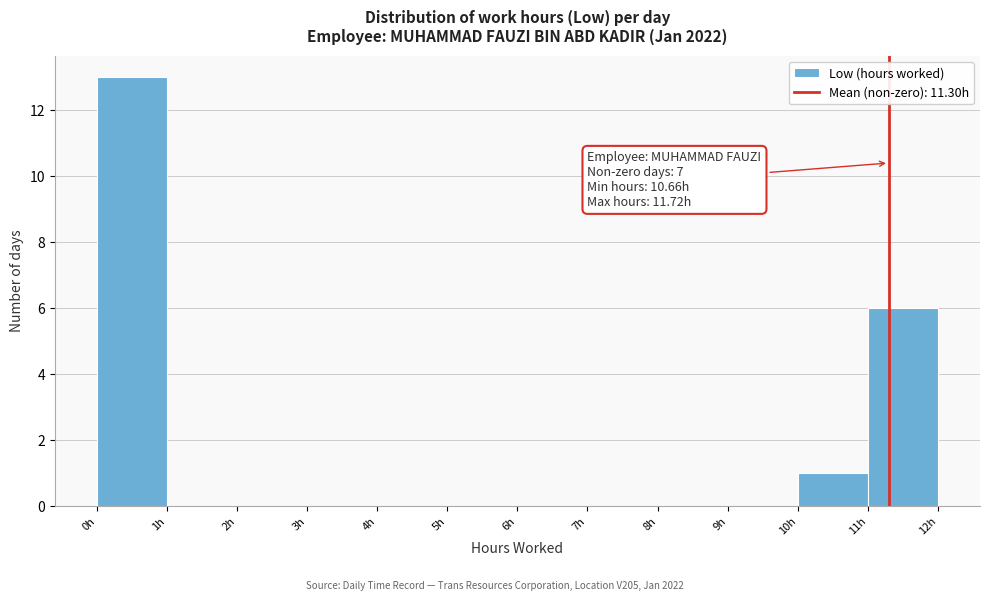

Over which range of the x-axis is the bar tallest?

0 to 1